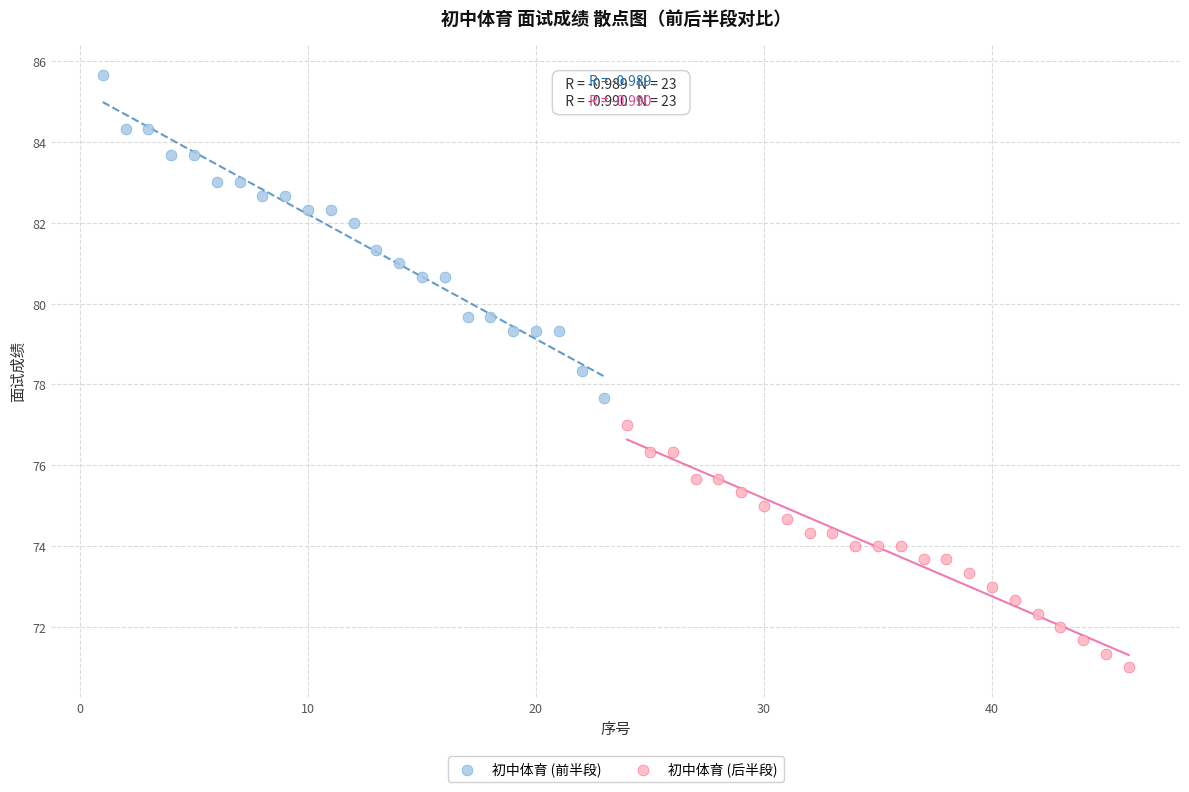

Which series contains the highest Y value?

初中体育 (前半段)